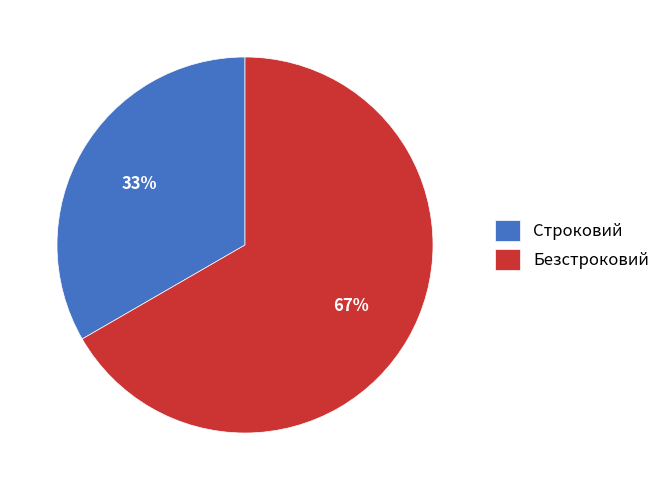

To the nearest percent, what percentage of the pie is Строковий?

33%